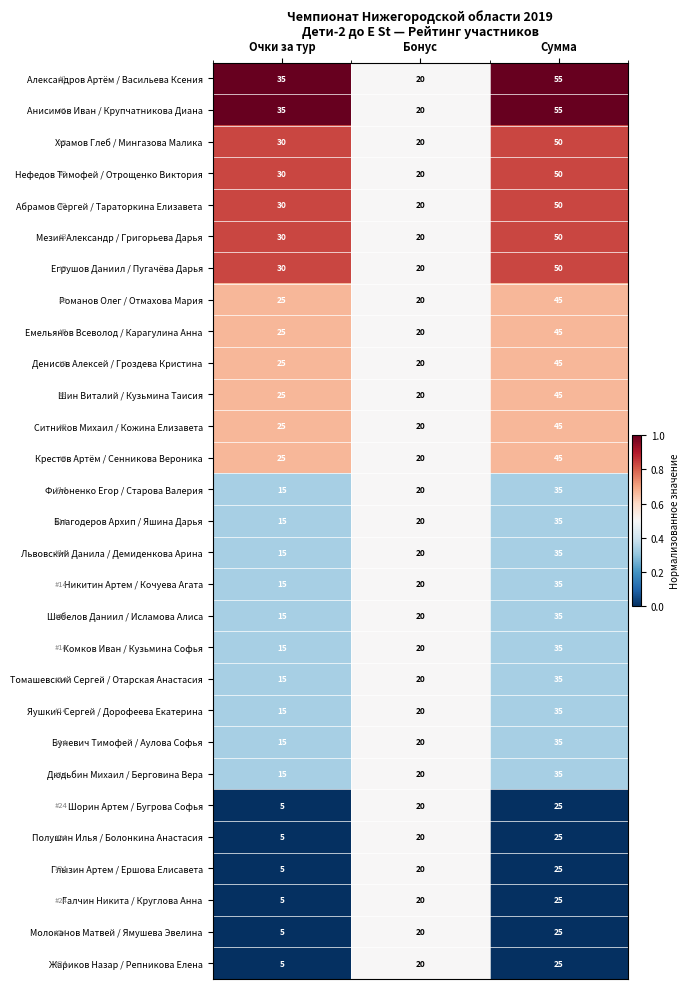

Rank the categories by Абрамов Сергей / Тараторкина Елизавета value from lowest to highest.

Бонус, Очки за тур, Сумма